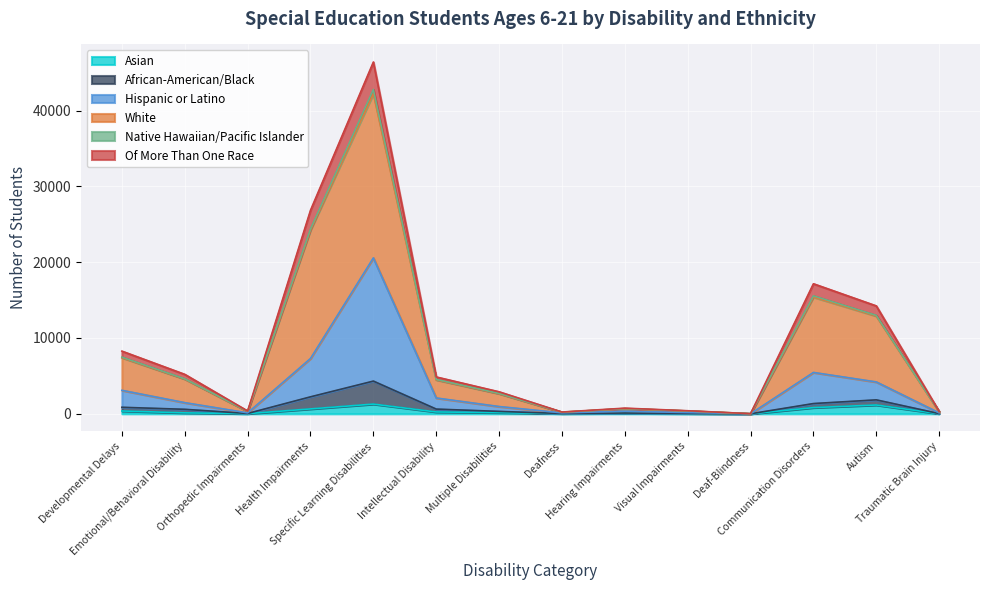

Is it true that Asian equals 25 at Traumatic Brain Injury?

False